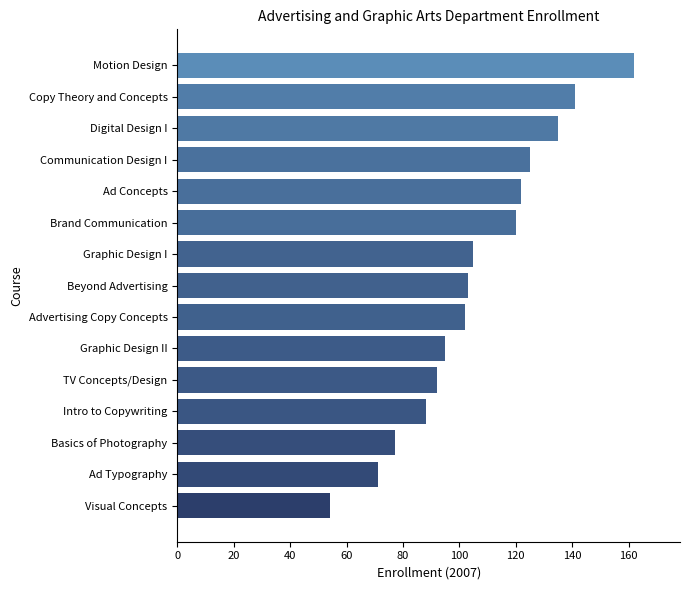

How many distinct data groups are displayed?

1